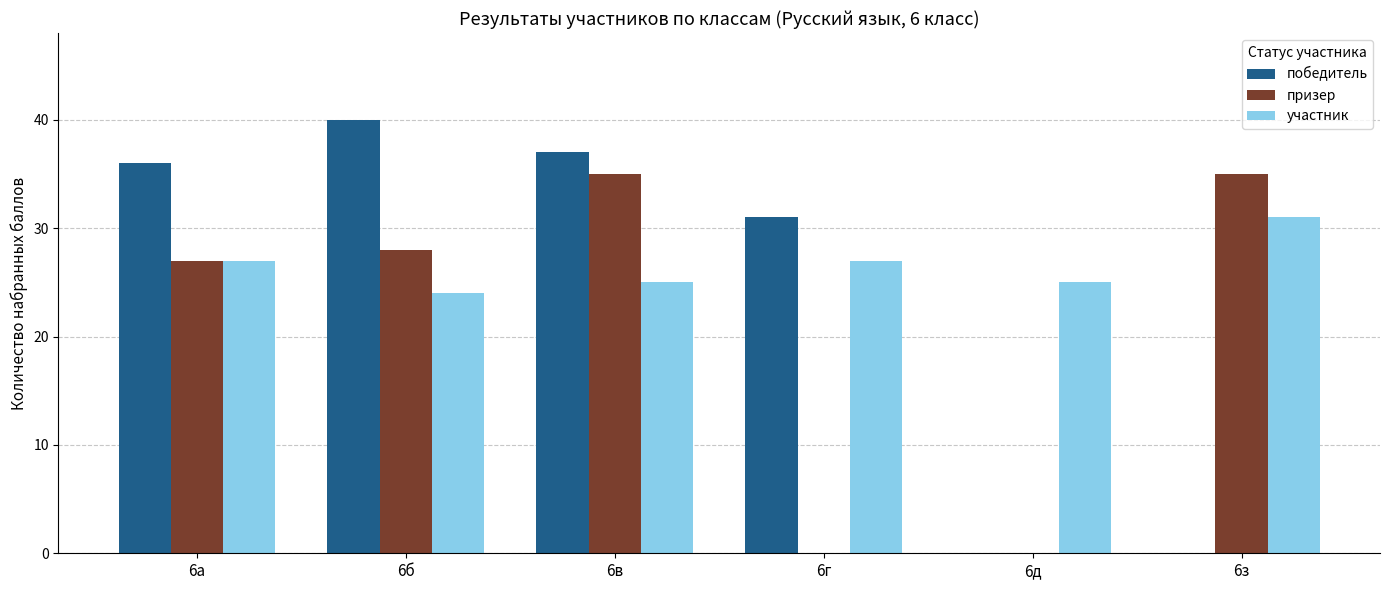

Between 6а and 6з, which series saw the biggest shift?

победитель